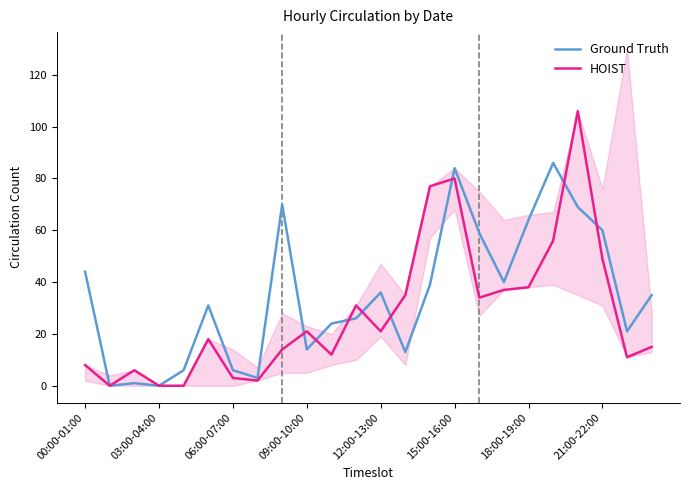

Where does the Ground Truth series first go above 35?

00:00-01:00